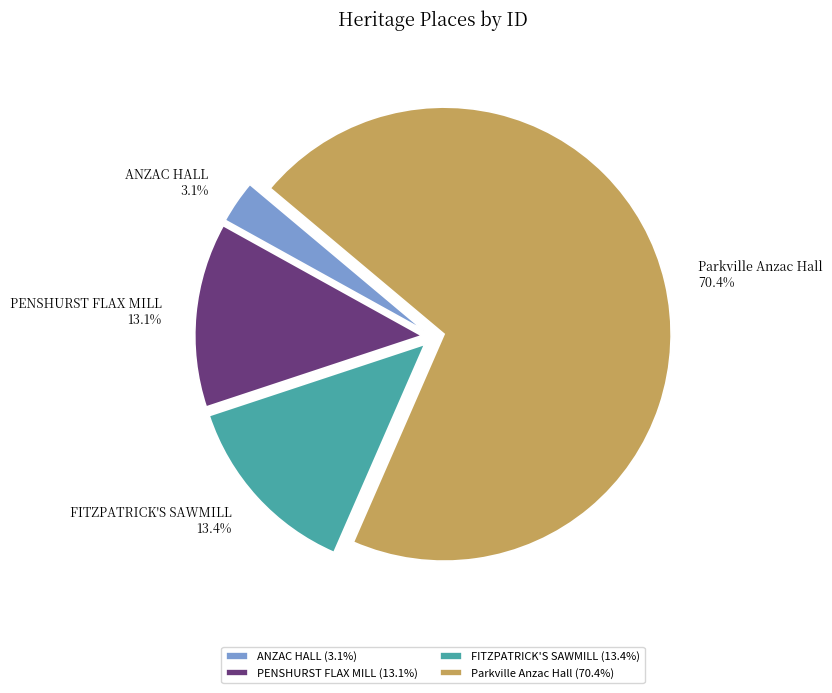

Which slice represents more than half of the pie?

Parkville Anzac Hall